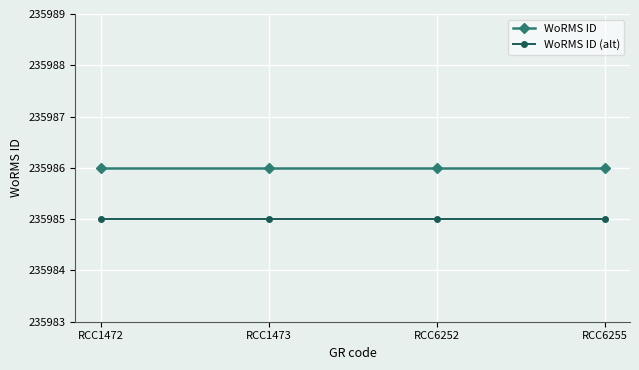

True or false: WoRMS ID (alt) and WoRMS ID intersect in this chart.

False